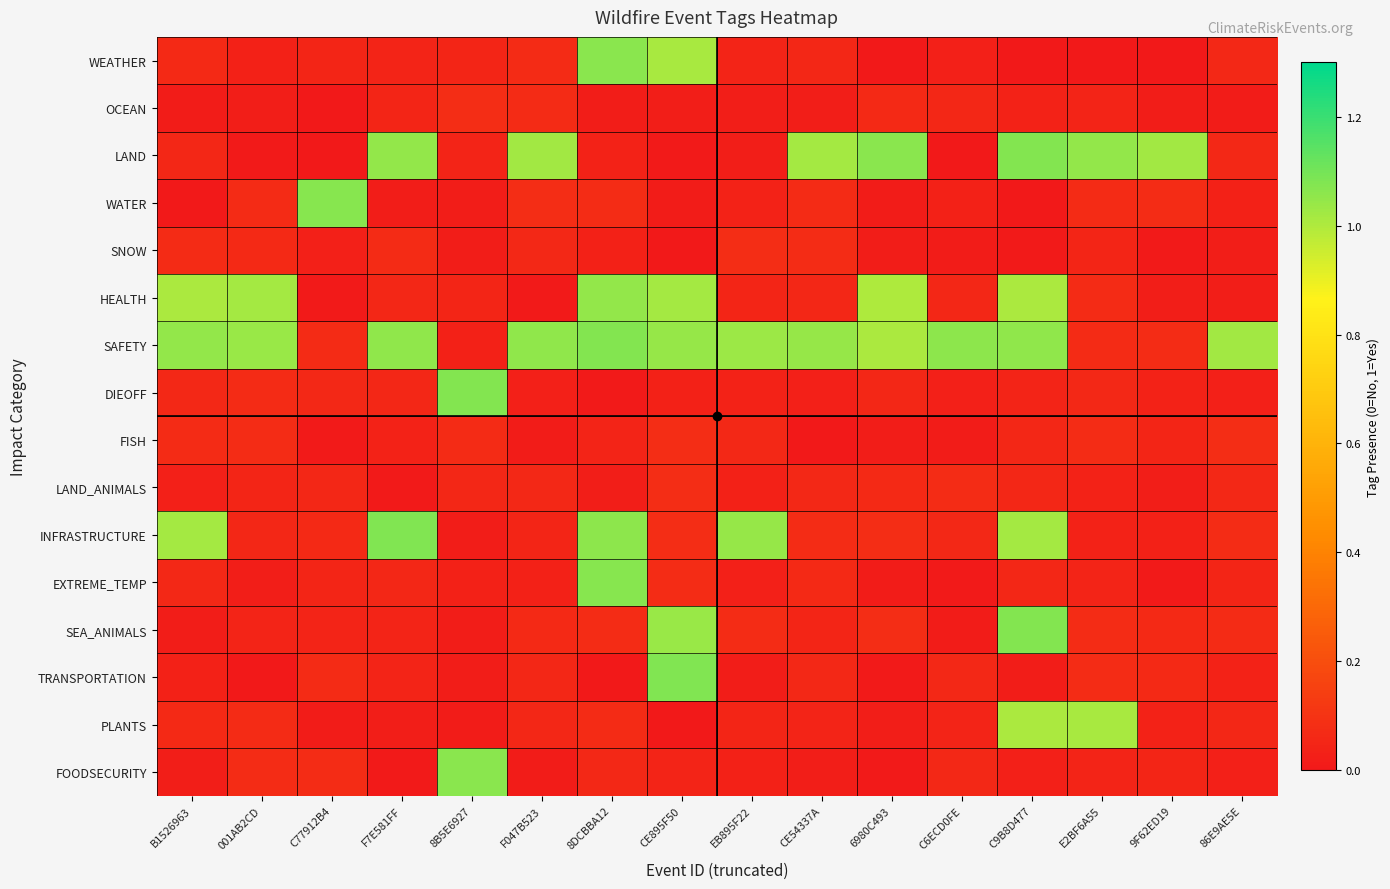

At how many categories does at least one series exceed 0?

16